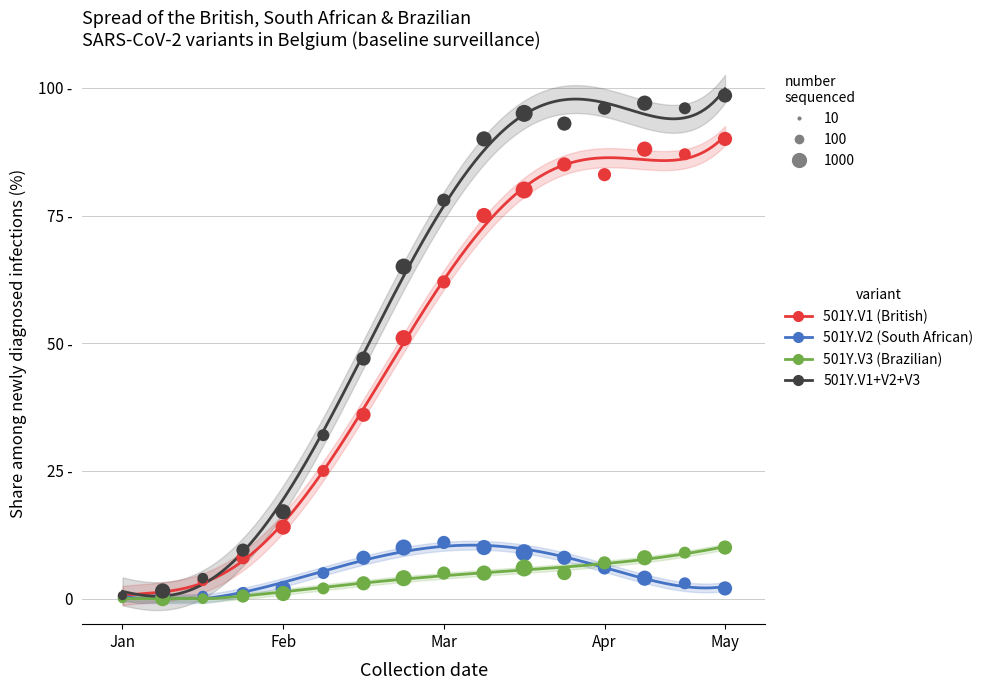

Which series has the largest Y range (max minus min)?

501Y.V1+V2+V3